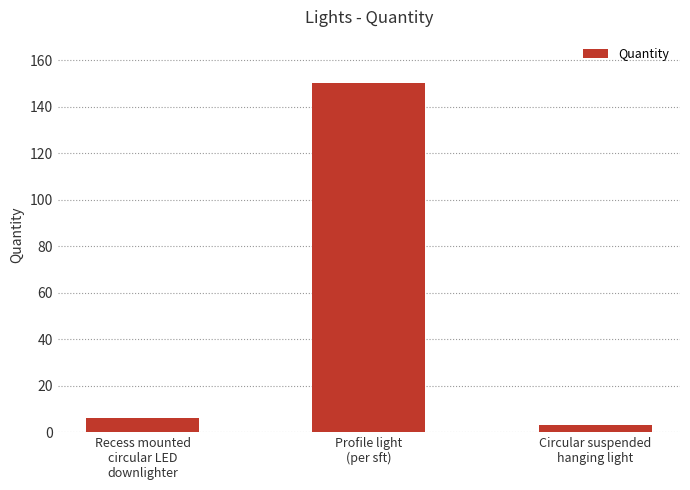

What is the label of the 3rd bar from the right?

Recess mounted
circular LED
downlighter